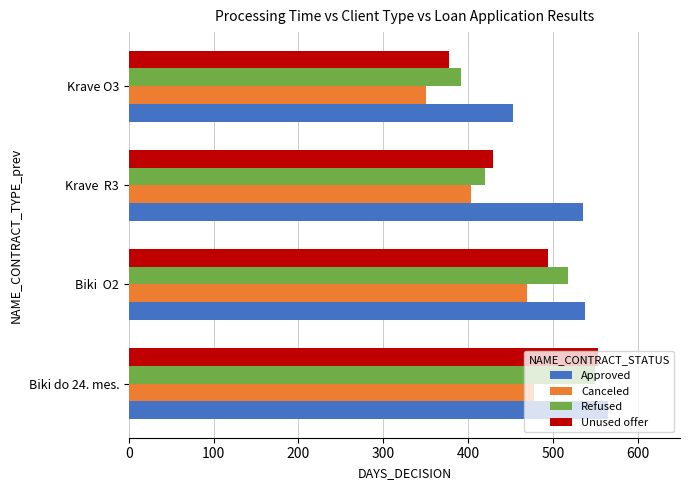

At how many categories does at least one series exceed 518?

3